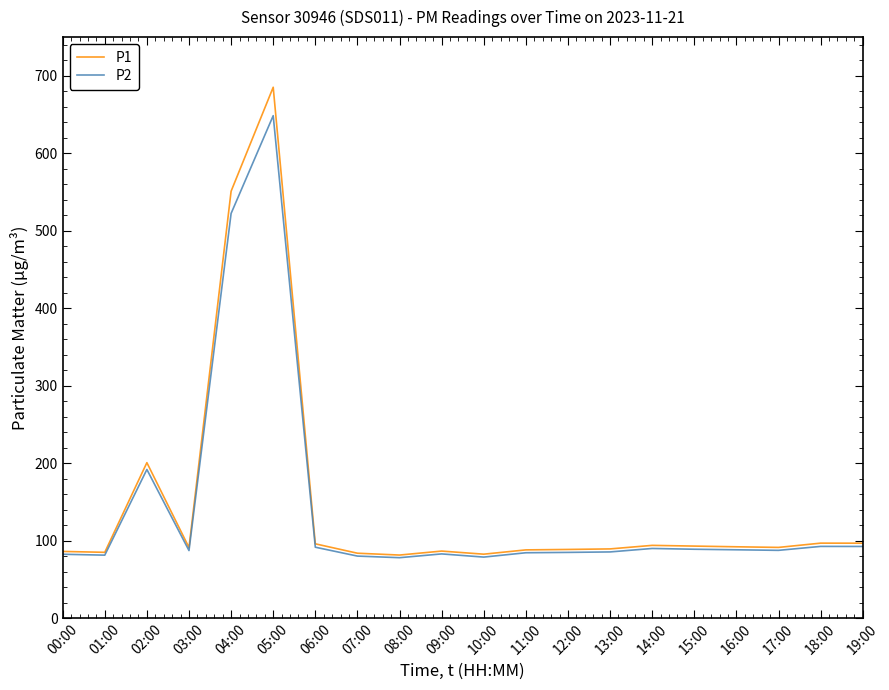

Is it true that P2 equals 91.4 at 06:00?

True